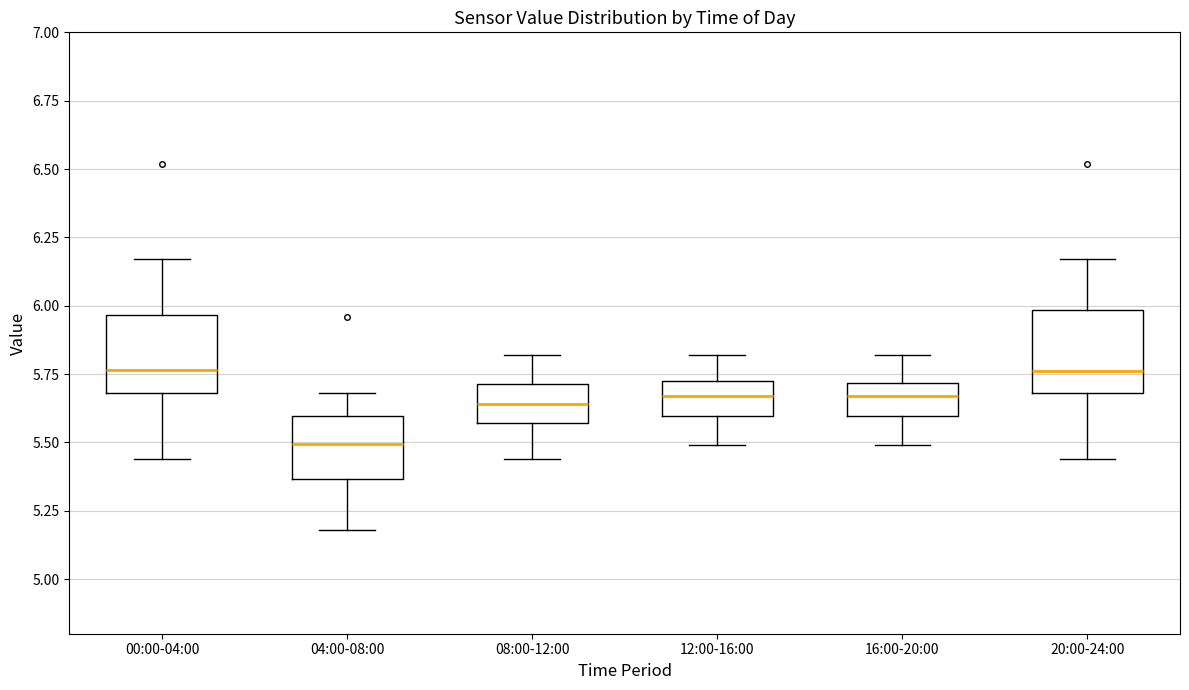

Where does the upper whisker of the box for 20:00-24:00 end on the y-axis? The values are not printed on the chart, so give them approximately, as read against the axis.

6.15